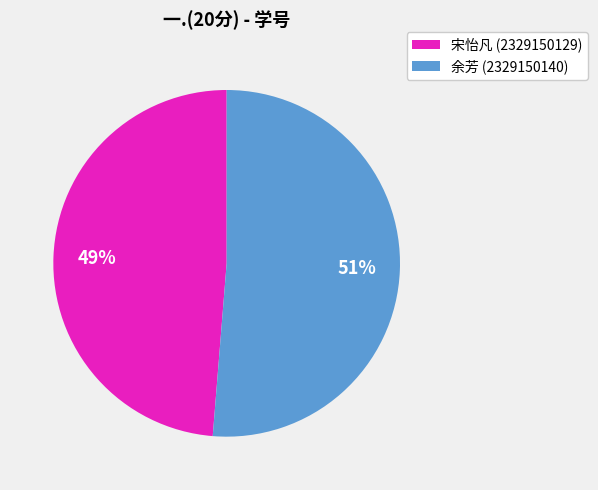

Does any single category account for the majority?

Yes